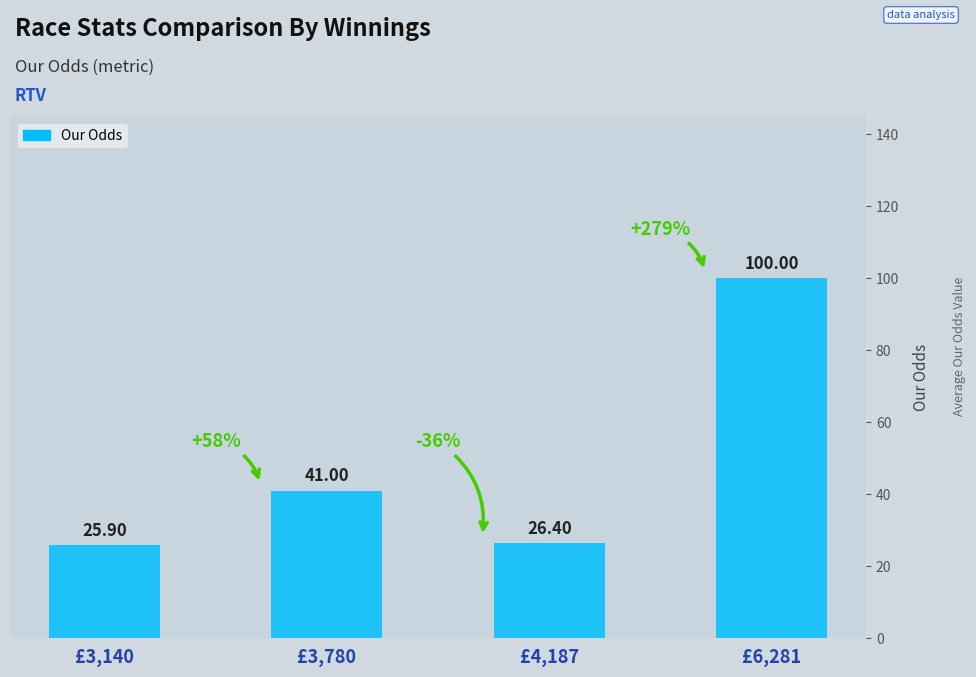

Reading left to right, list all the values displayed in this chart.

£3,140=25.9	£3,780=41.0	£4,187=26.4	£6,281=100.0